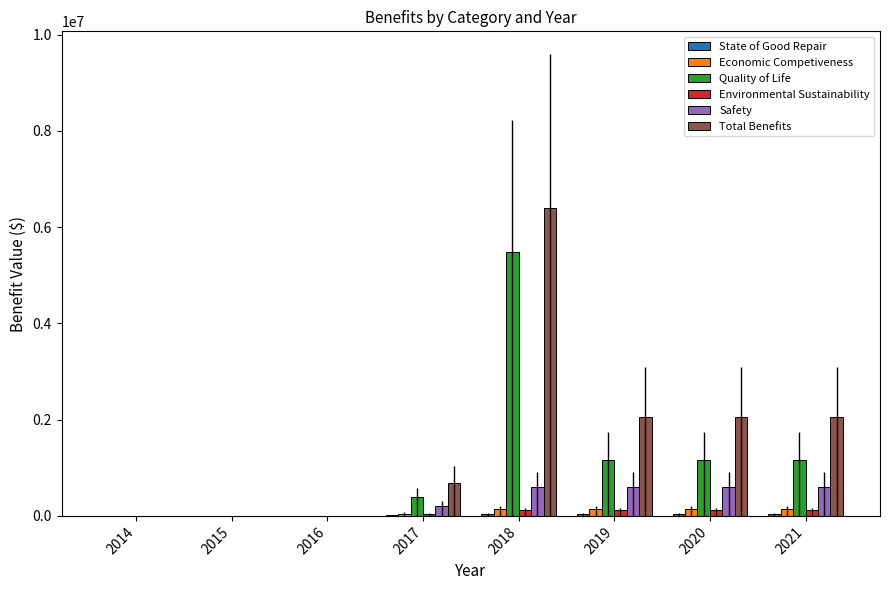

Which series has the largest total across all categories?

Total Benefits